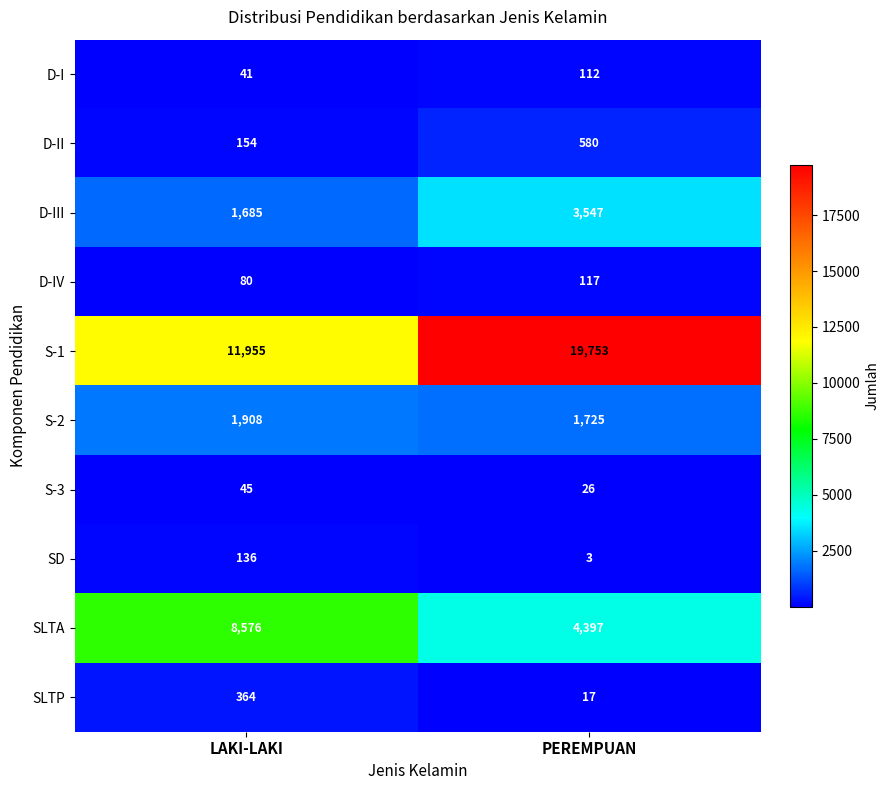

True or false: SD has a value of 136 at LAKI-LAKI.

True